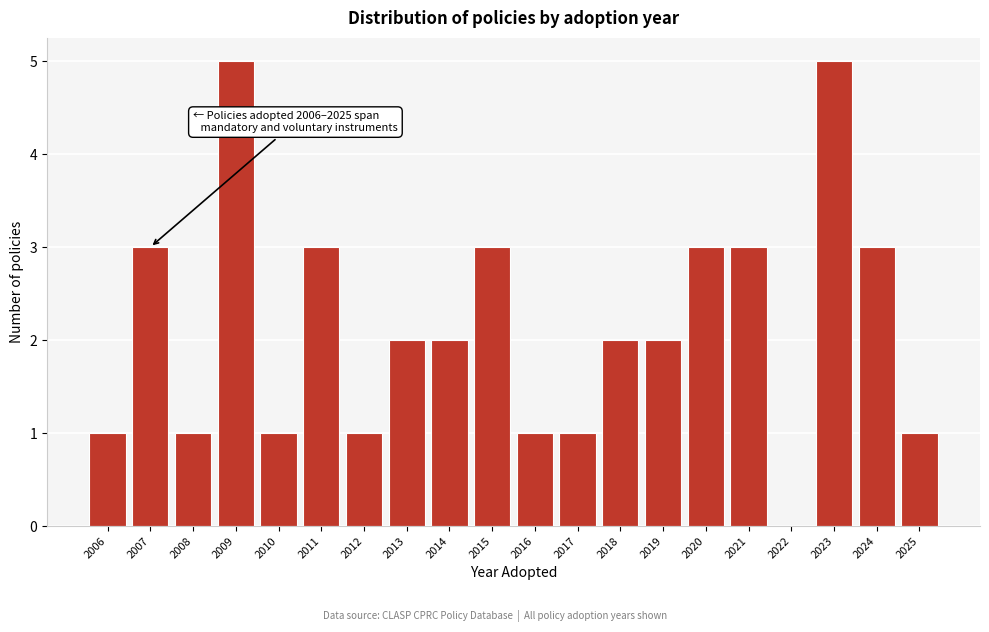

Reading left to right, list all the values displayed in this chart.

2006=1	2007=3	2008=1	2009=5	2010=1	2011=3	2012=1	2013=2	2014=2	2015=3	2016=1	2017=1	2018=2	2019=2	2020=3	2021=3	2022=0	2023=5	2024=3	2025=1